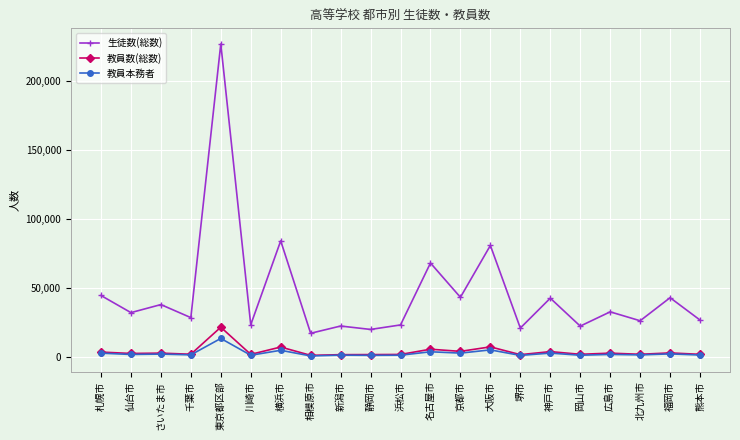

What is the difference between the highest and lowest values at 横浜市?

79228